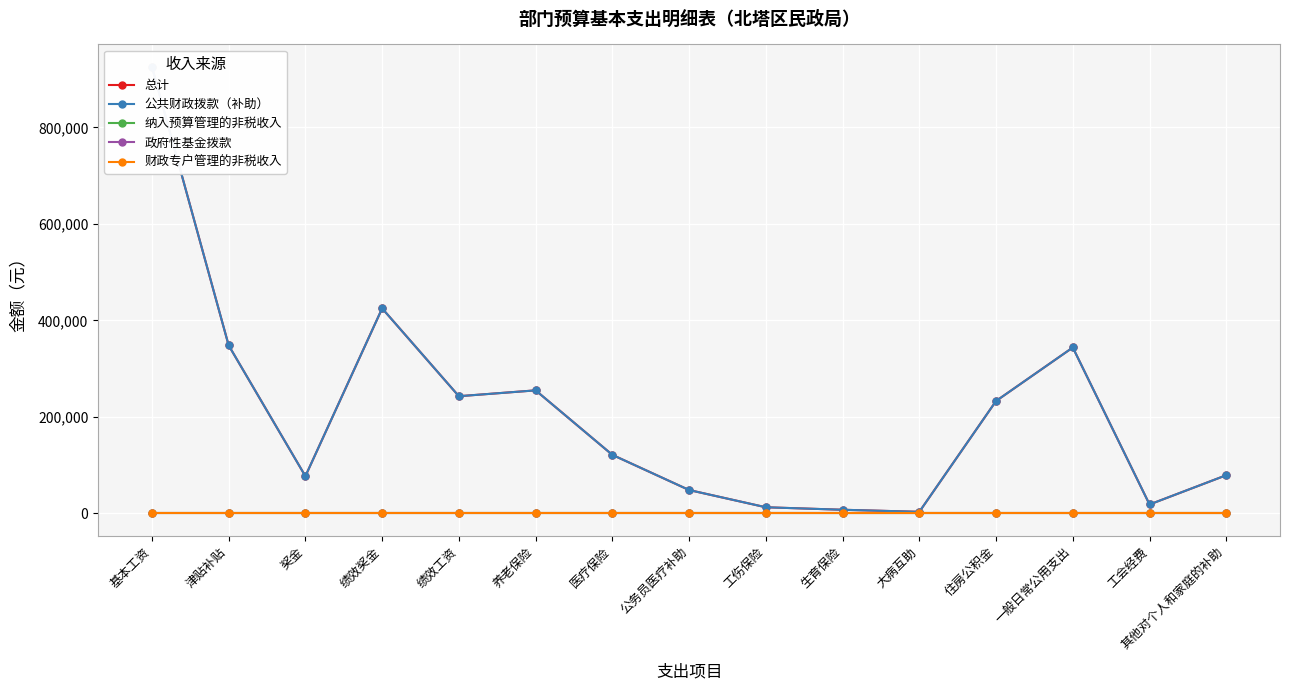

Is the value of 公共财政拨款（补助） at 津贴补贴 greater than the value of 纳入预算管理的非税收入 at 一般日常公用支出?

Yes